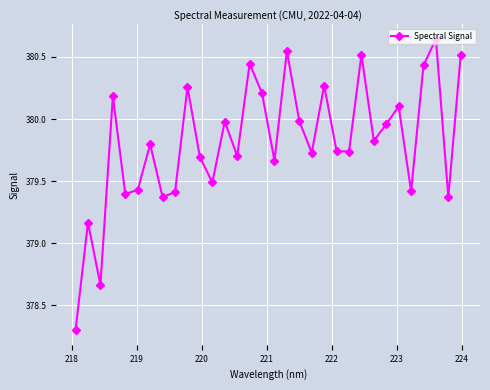

What is the value of the 25th point from the left?

379.8